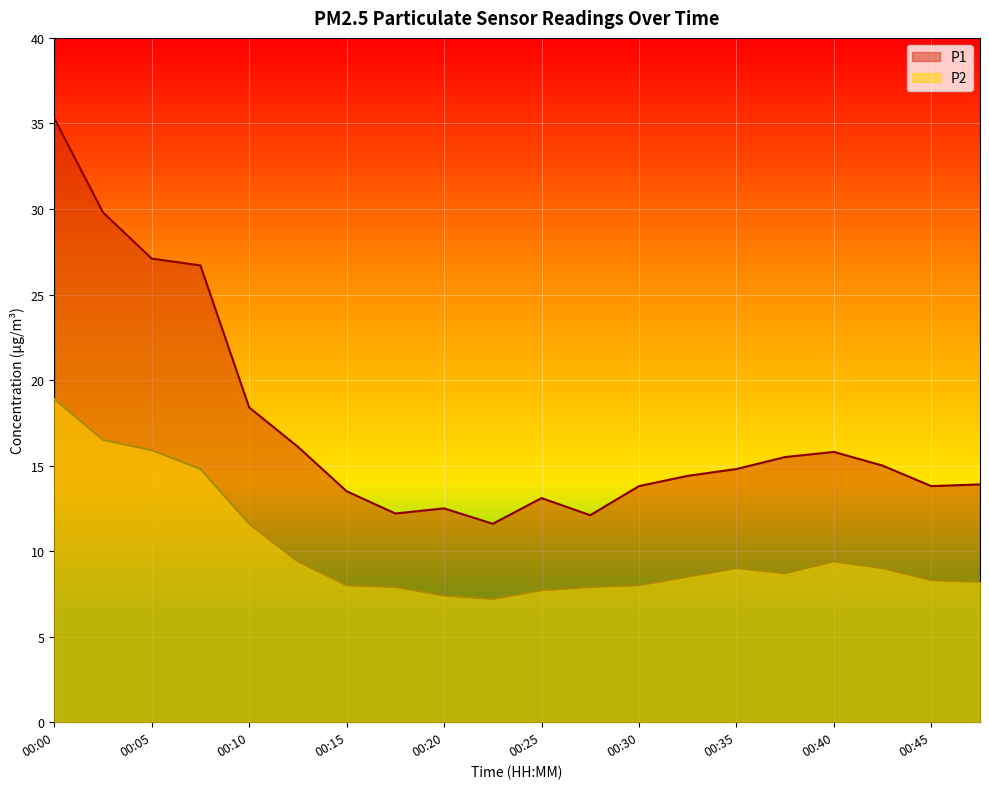

List the series in order of their peak value, highest first.

P1, P2